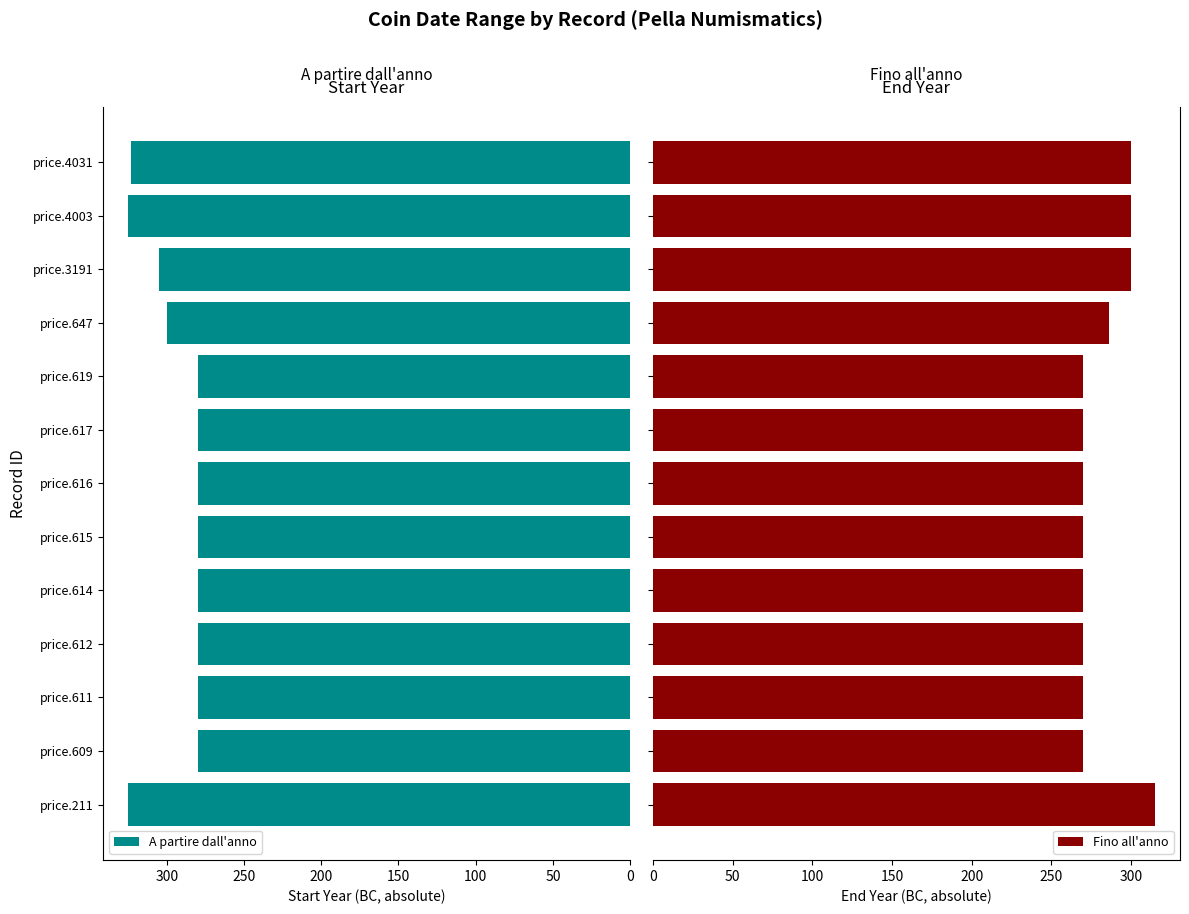

How many series are shown in this chart?

2